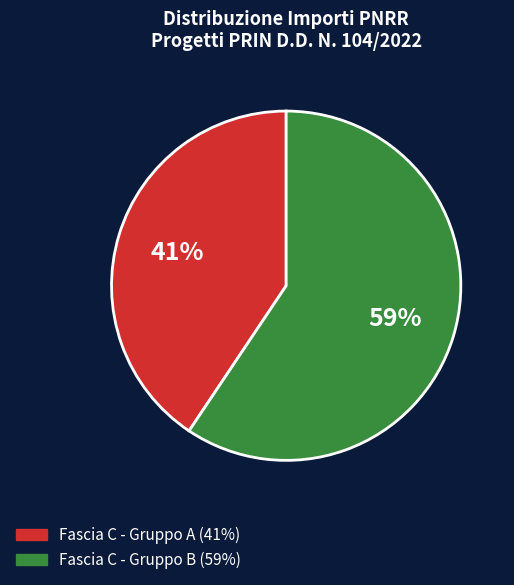

To the nearest percent, what is the average slice percentage?

50%